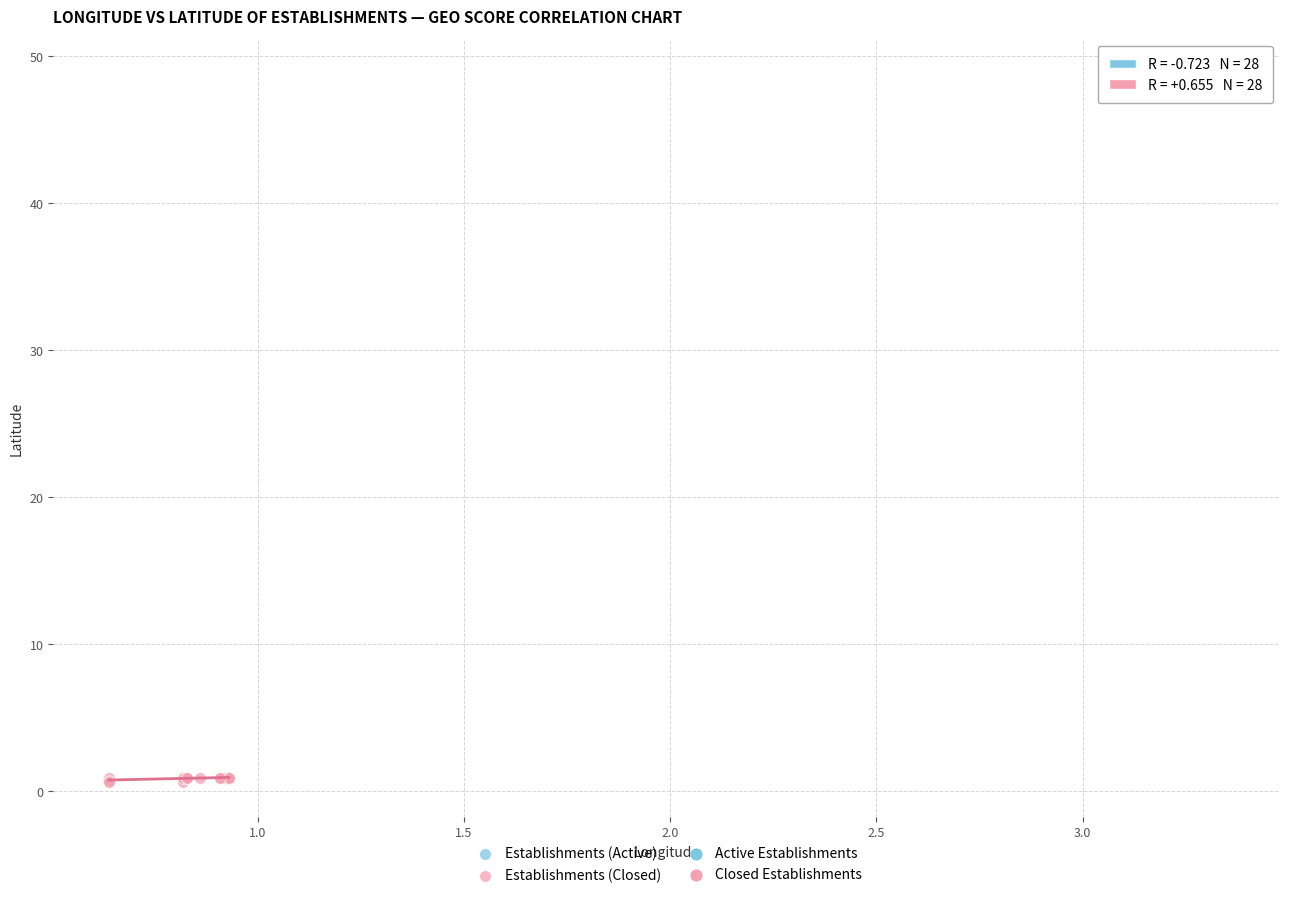

Which series reaches the minimum Y coordinate?

Establishments (Closed)